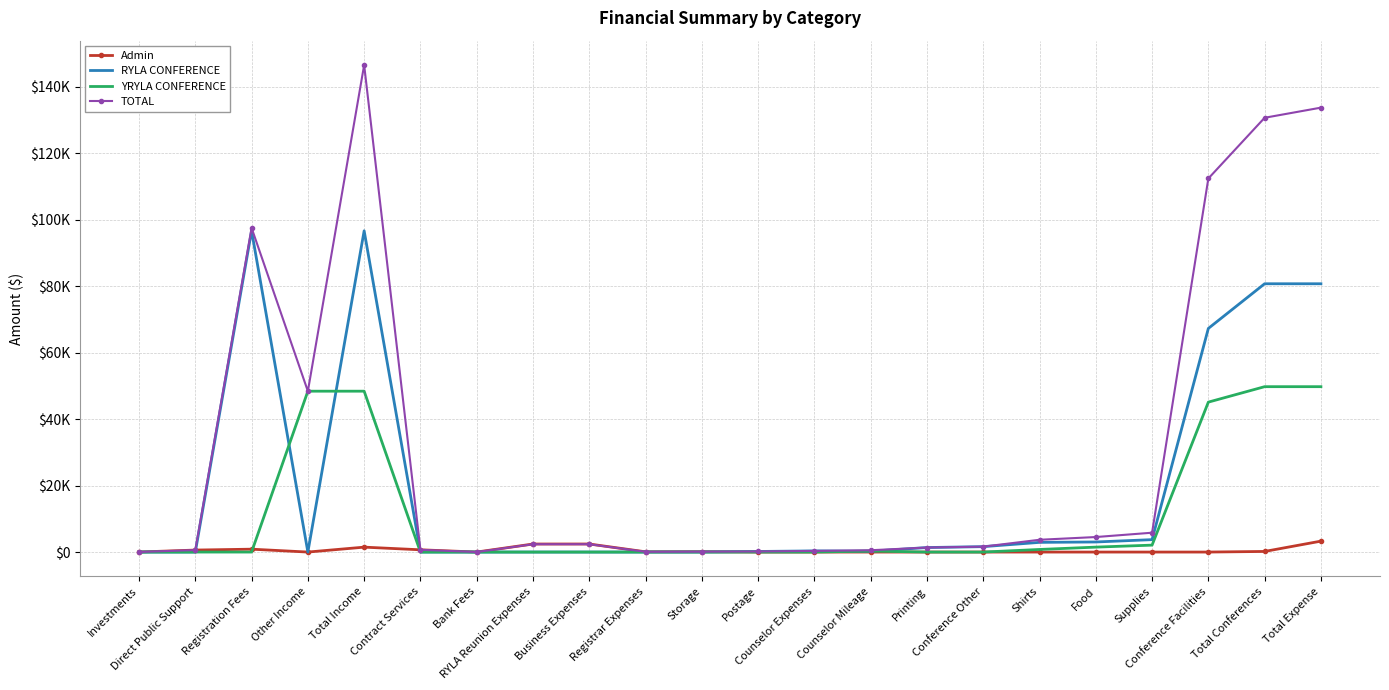

What are all the series names shown in the legend?

Admin, RYLA CONFERENCE, YRYLA CONFERENCE, TOTAL